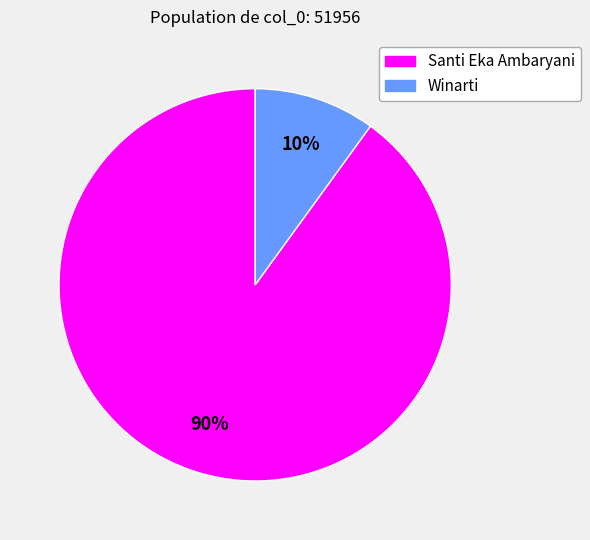

Which category has the biggest portion of the pie?

Santi Eka Ambaryani